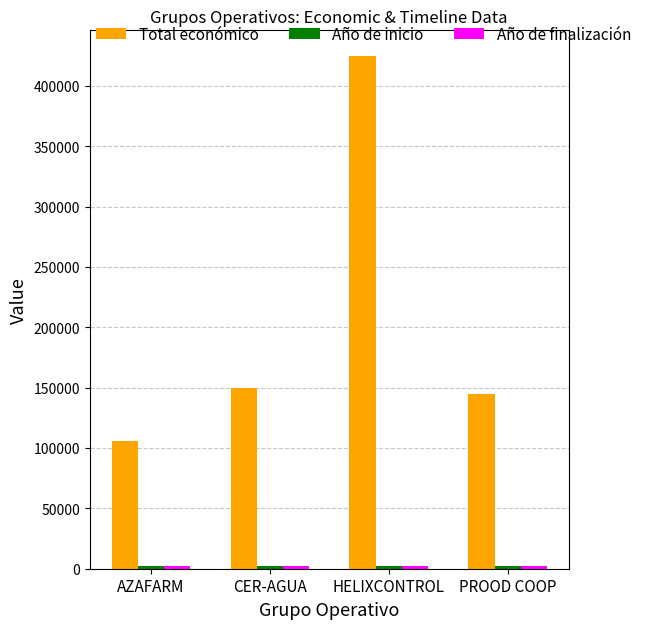

Which label corresponds to the largest value in the chart?

HELIXCONTROL